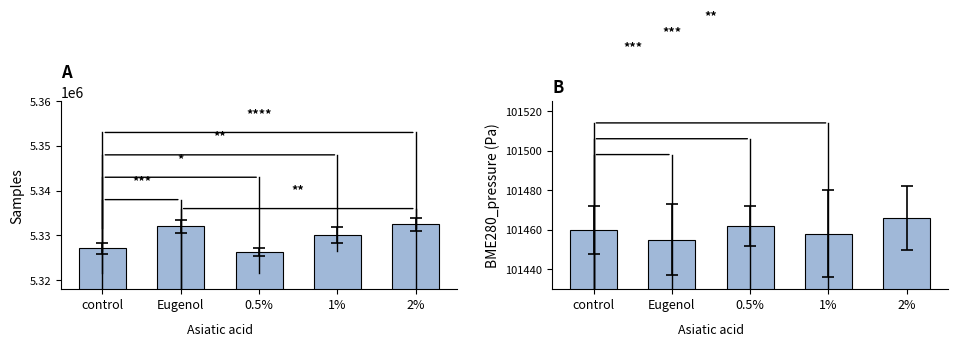

The value of Samples at 0.5% is 5326397. True or false?

True